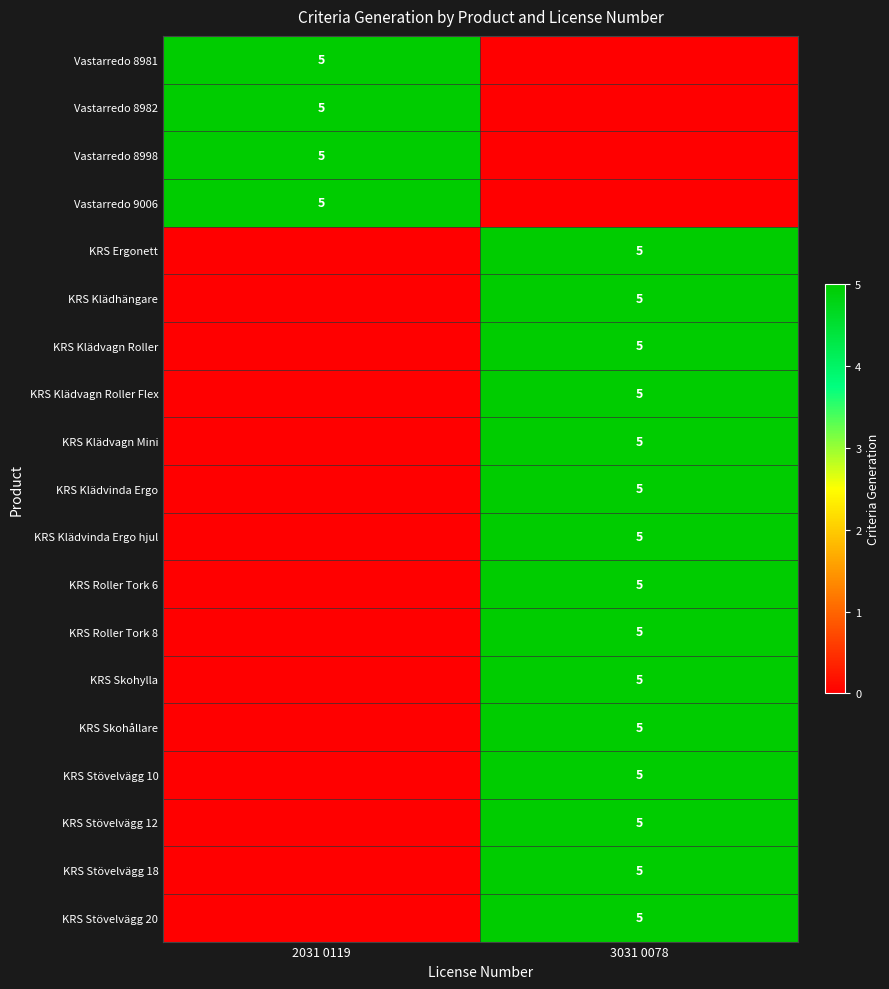

The value of KRS Stövelvägg 20 at 3031 0078 is 5. True or false?

True